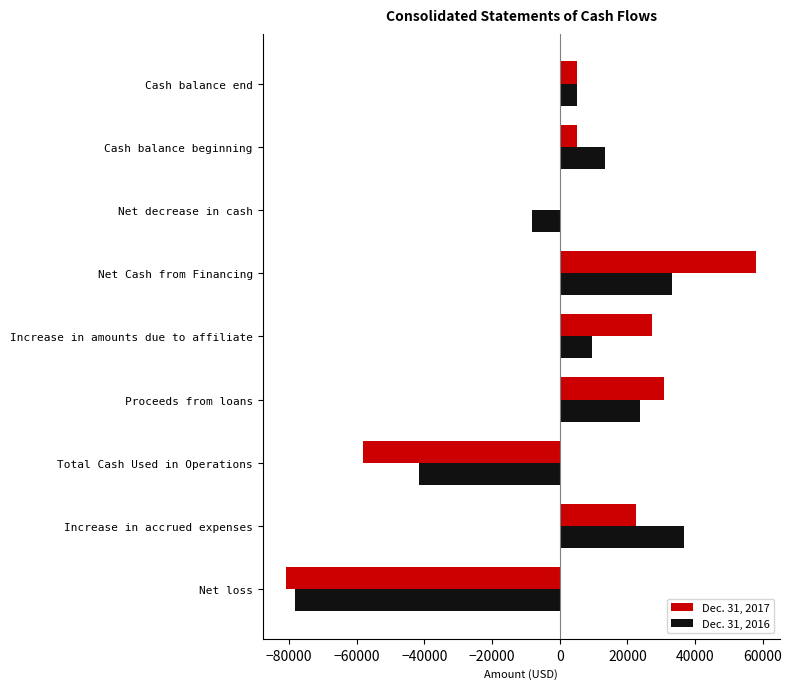

Which series changed the most between Net loss and Proceeds from loans?

Dec. 31, 2017